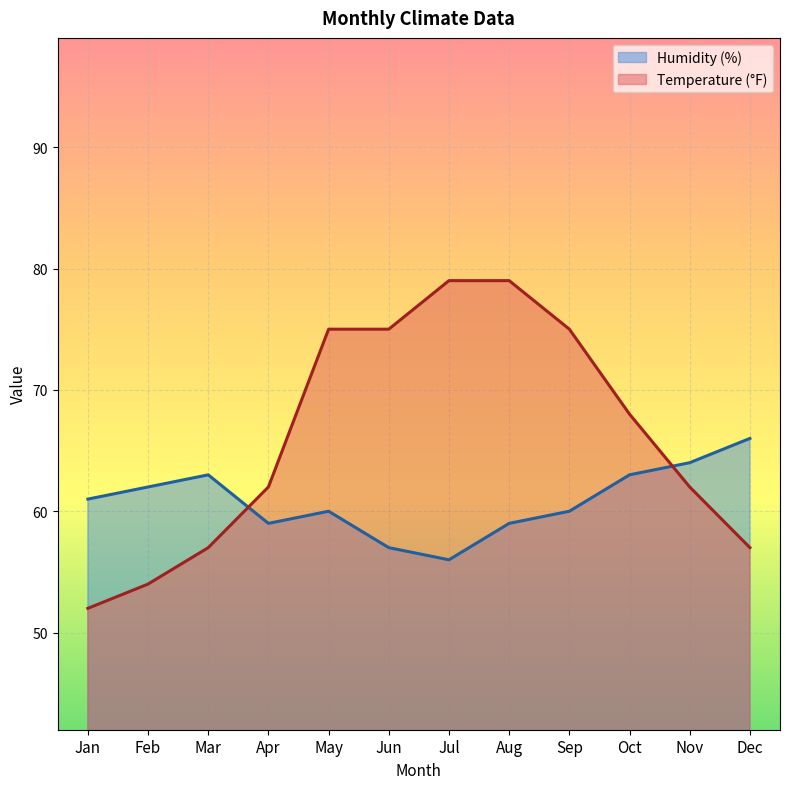

Which category has the lowest value in the Humidity (%) series?

Jul